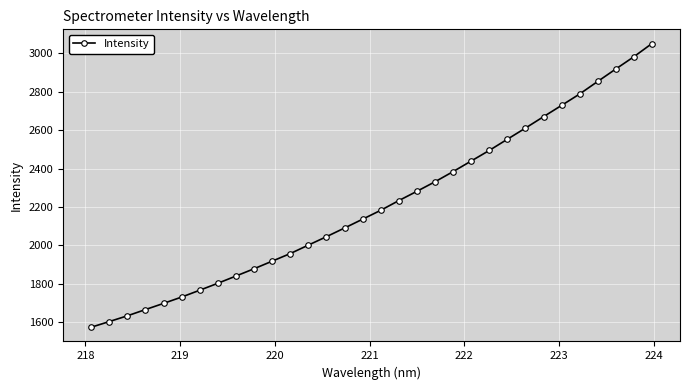

What is the minimum value shown in the chart?

1574.6